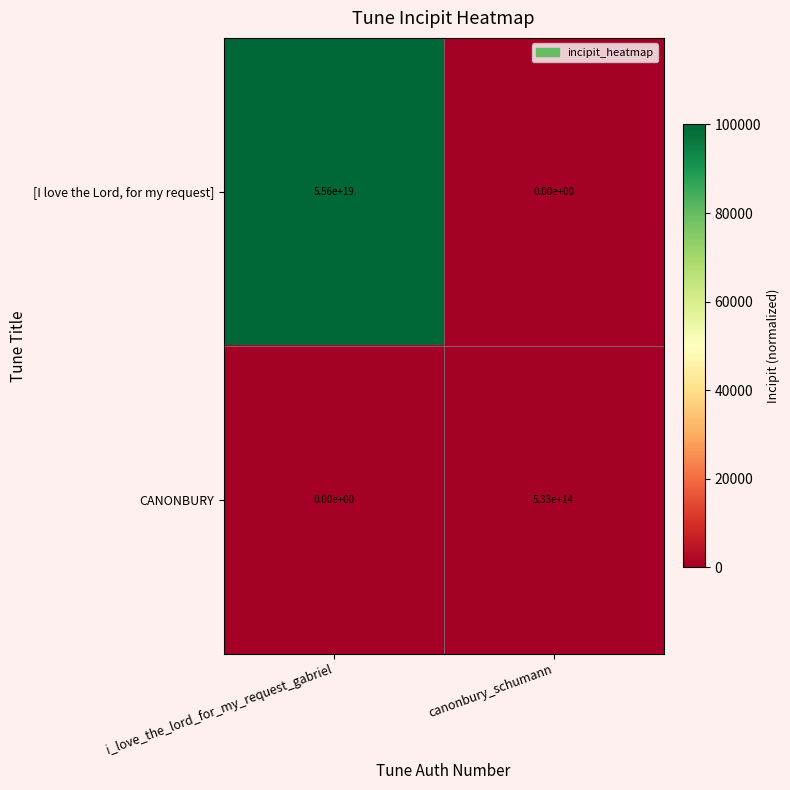

Which series has the widest spread of values?

[I love the Lord, for my request]